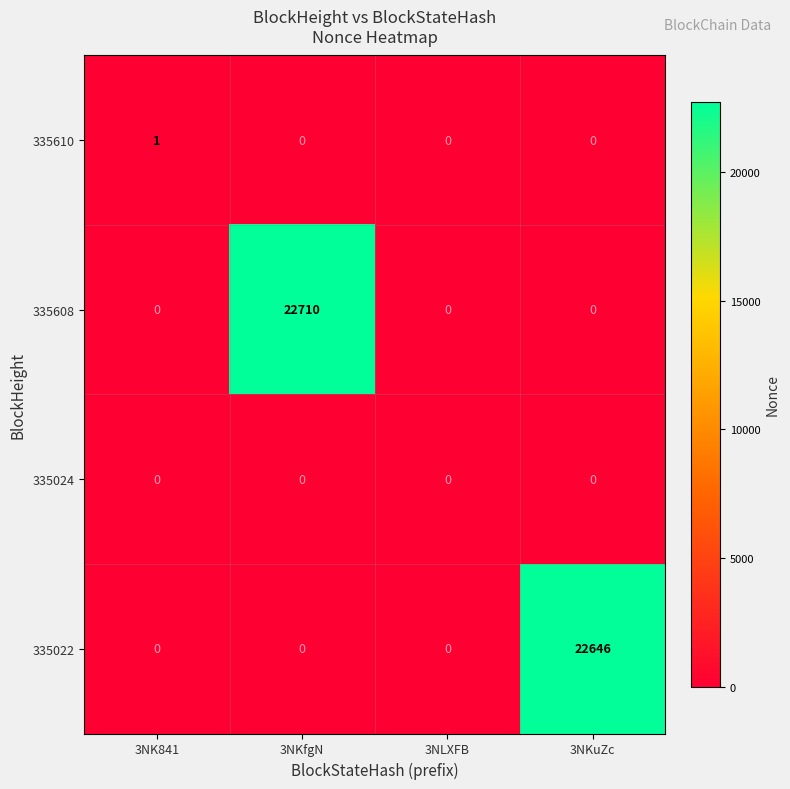

Which series has the largest range (max minus min)?

335608